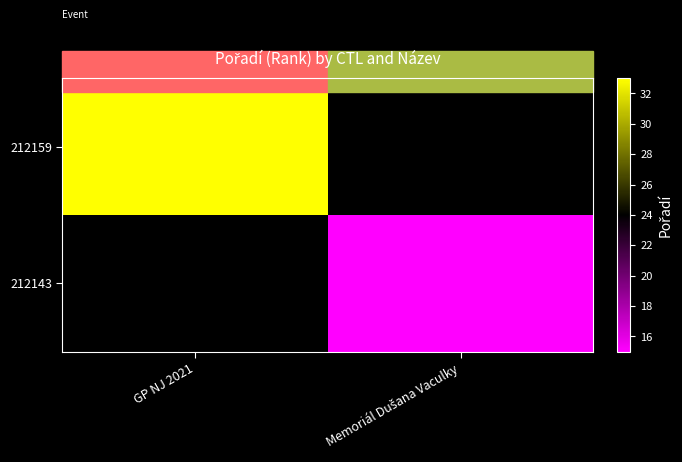

The value of 212143 at Memoriál Dušana Vaculky is 3.9. True or false?

False